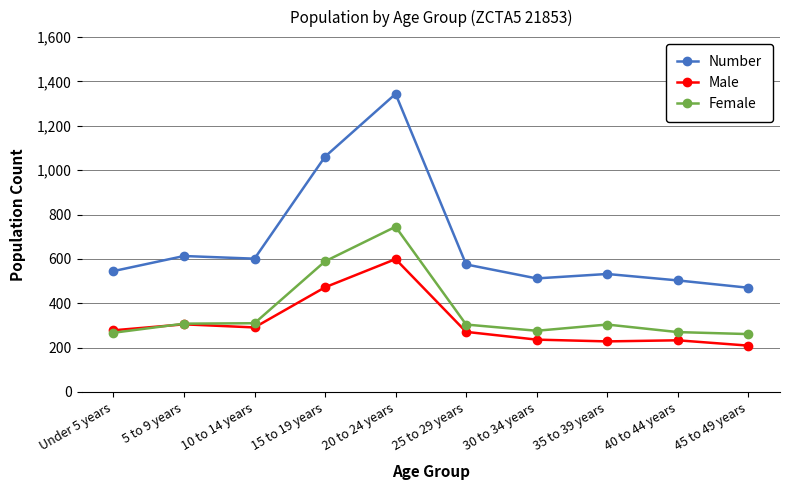

In Number, how many points are lower than both neighbors (excluding endpoints)?

2